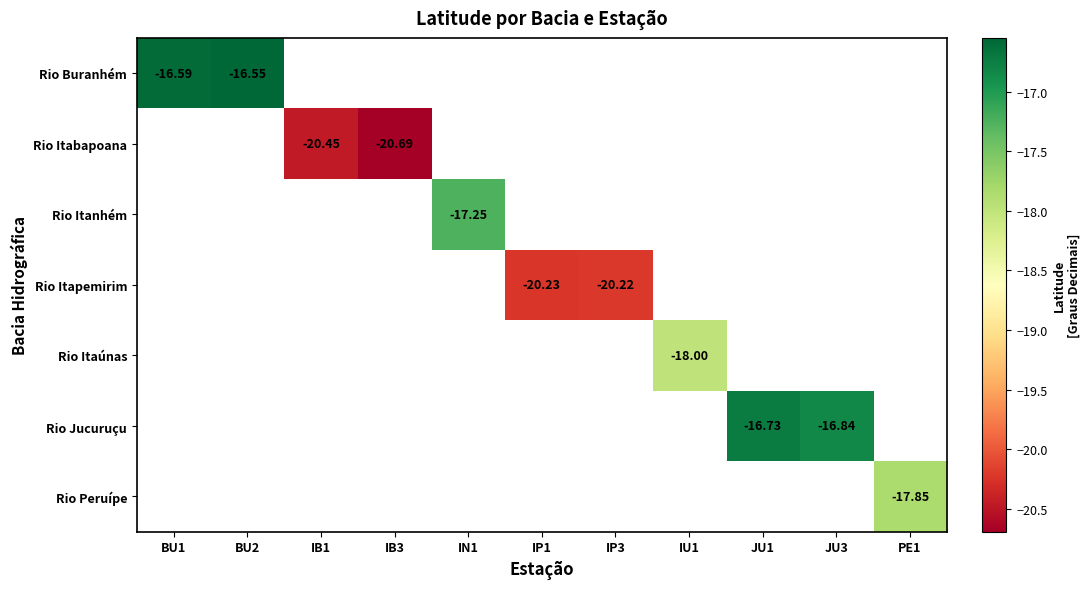

At how many categories does at least one series exceed -20?

7